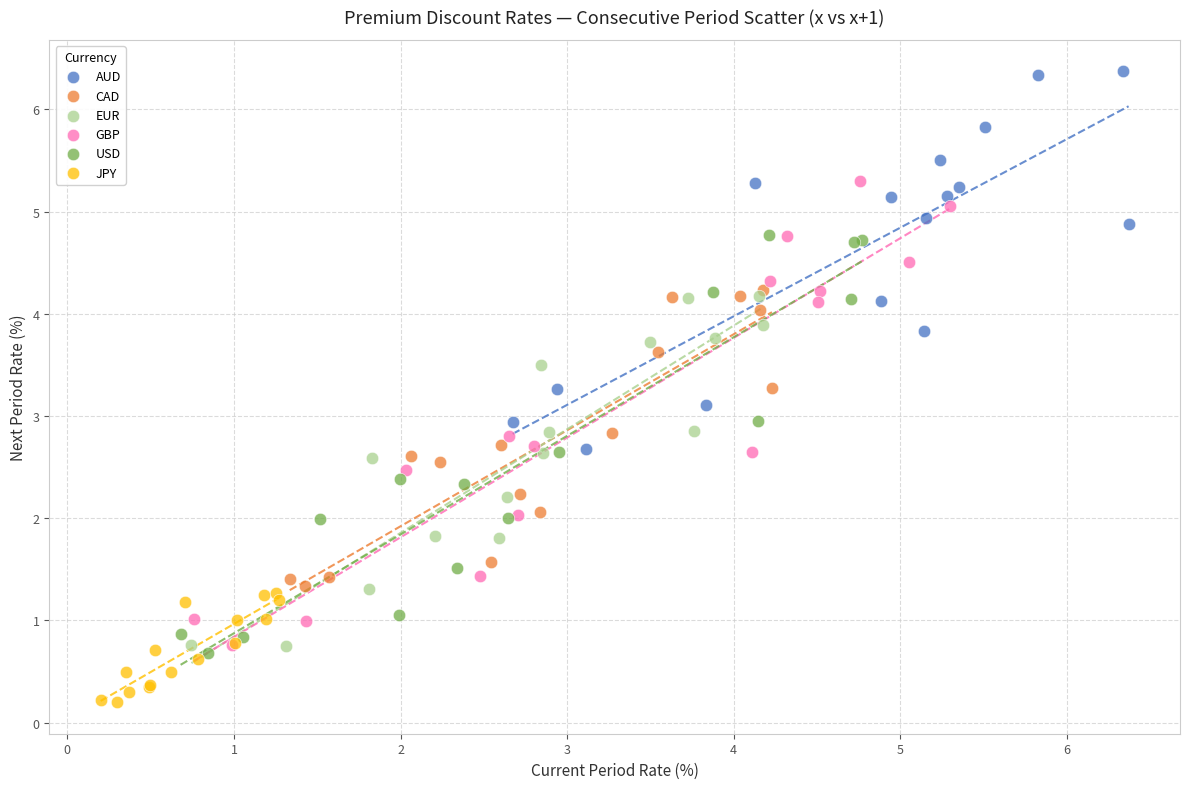

Which series contains the lowest Y value?

JPY